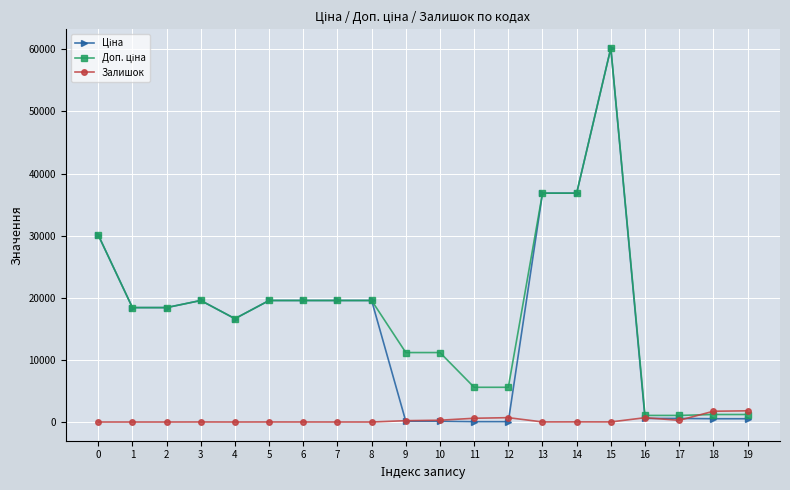

What is the maximum value shown in the chart?

60205.6